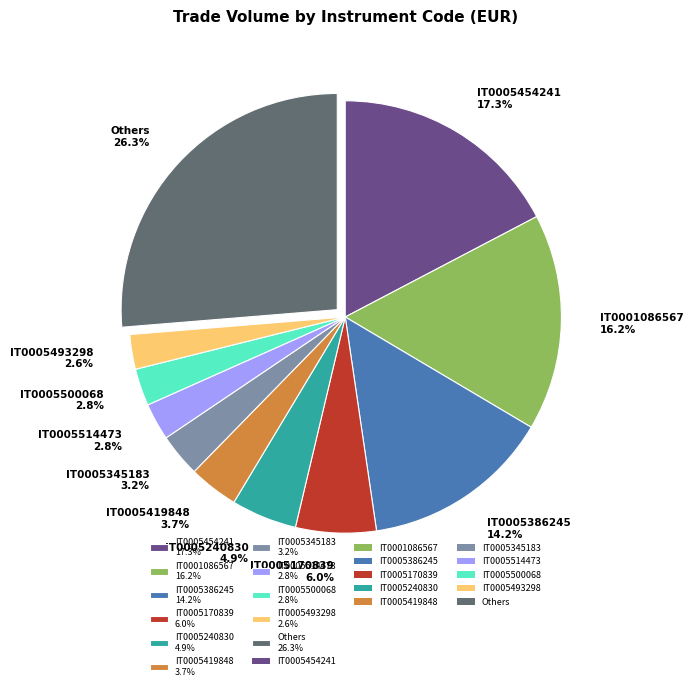

Which category has the biggest portion of the pie?

Others 26.3%